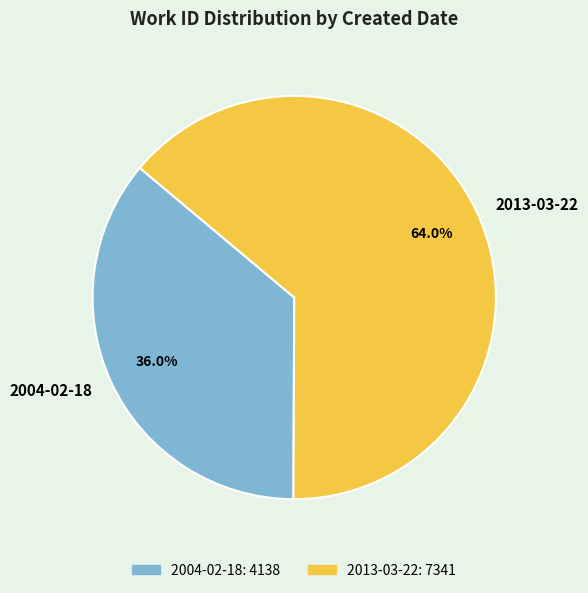

Which slice is the smallest?

2004-02-18